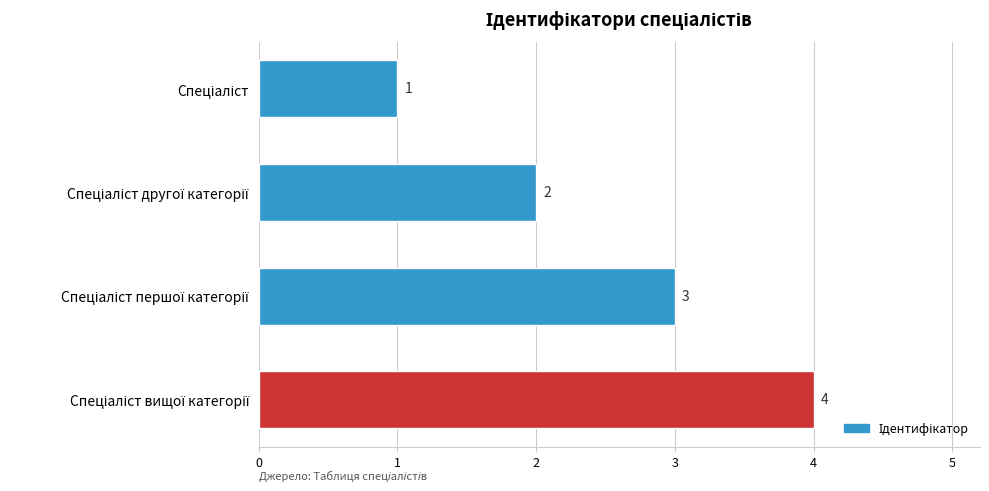

What is the sum of all values?

10